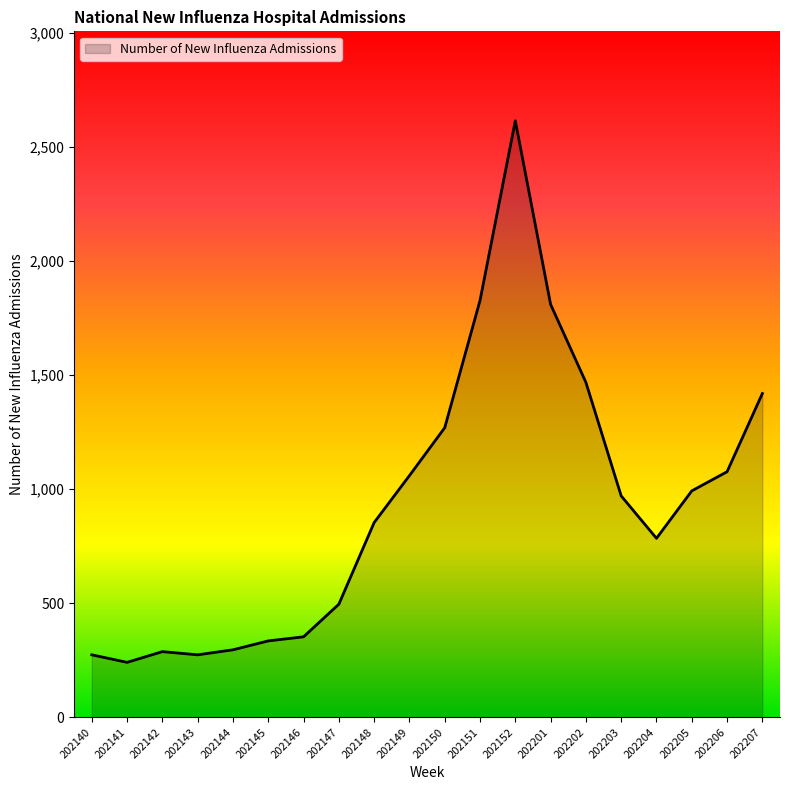

The value at 202204 is 1298. True or false?

False